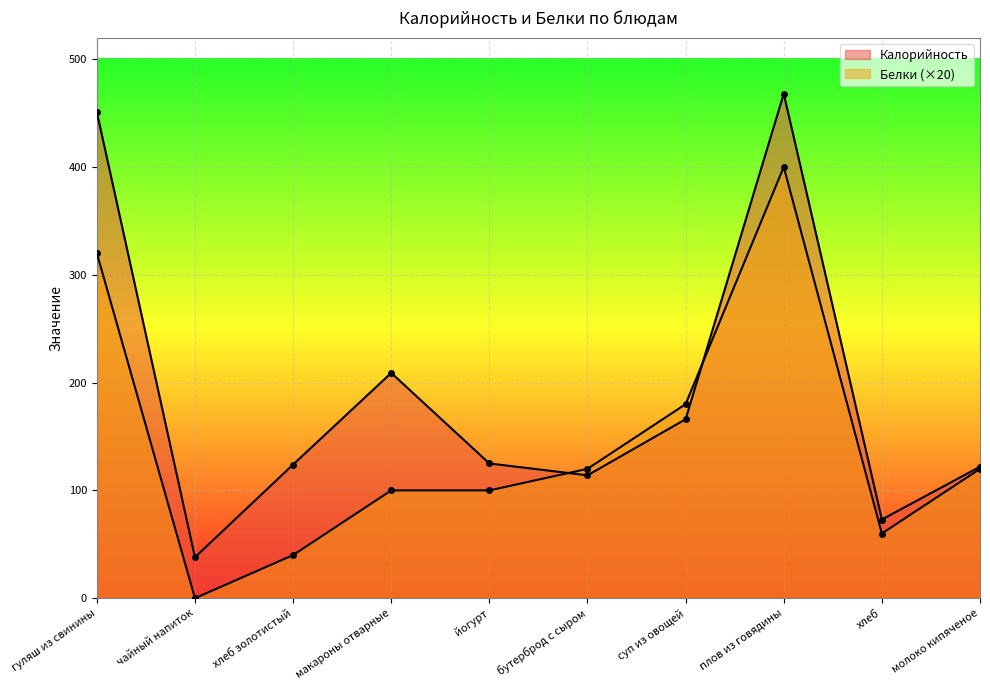

Count the number of data series in this chart.

2